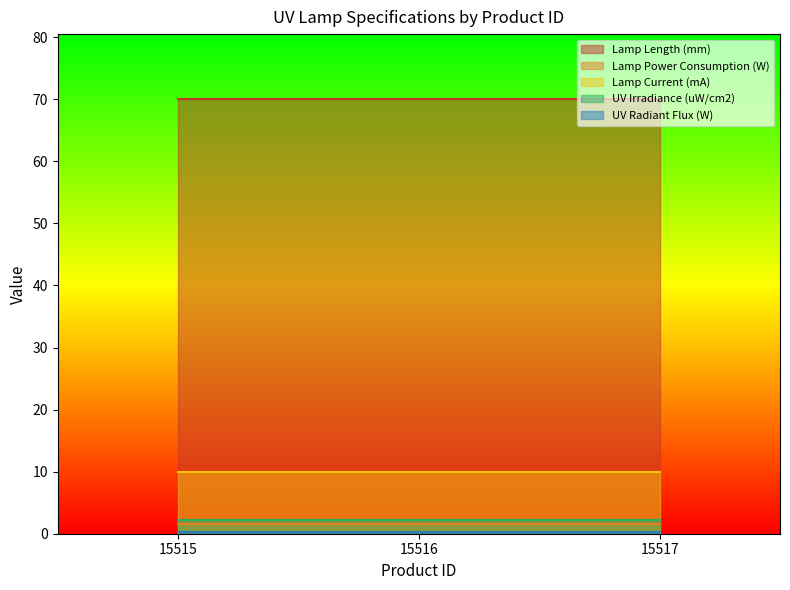

Between 15515 and 15517, which series saw the biggest shift?

Lamp Length (mm)